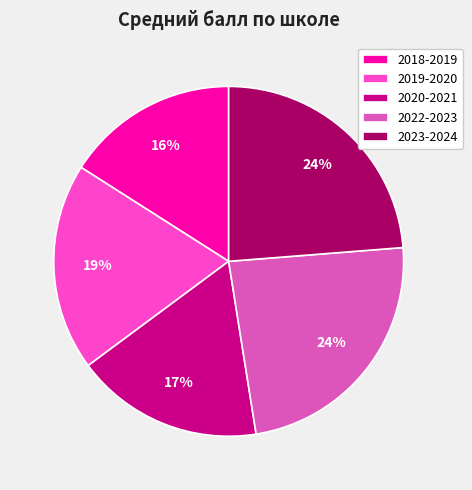

What is the ratio of the value at 2019-2020 to the value at 2020-2021?

1.1